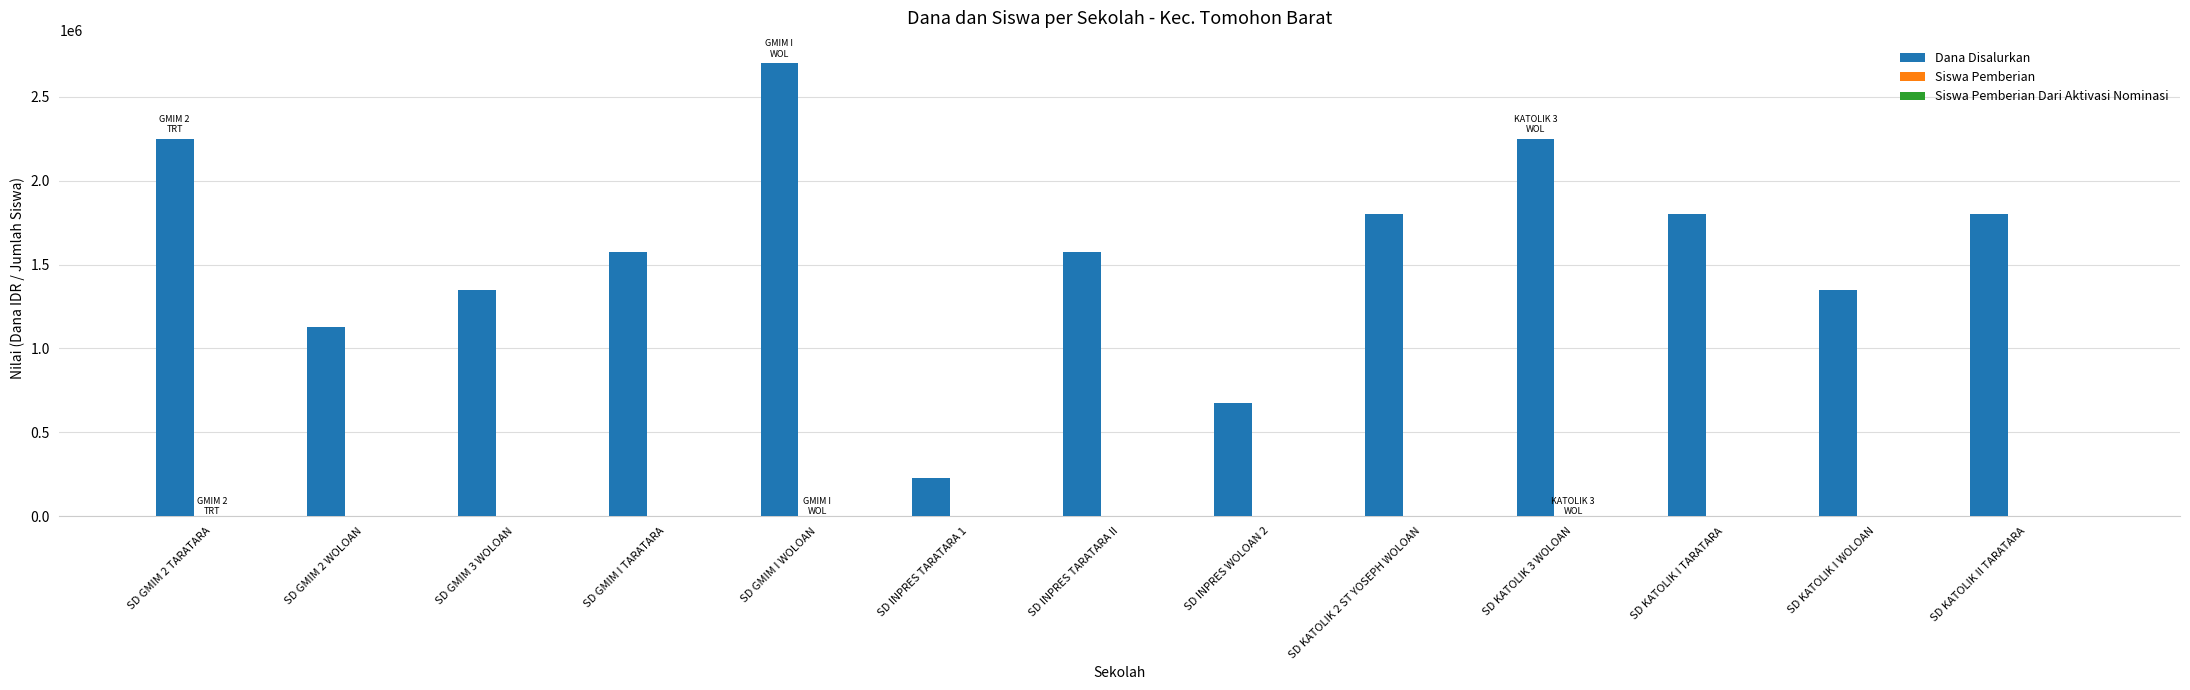

How many groups of bars are there?

13